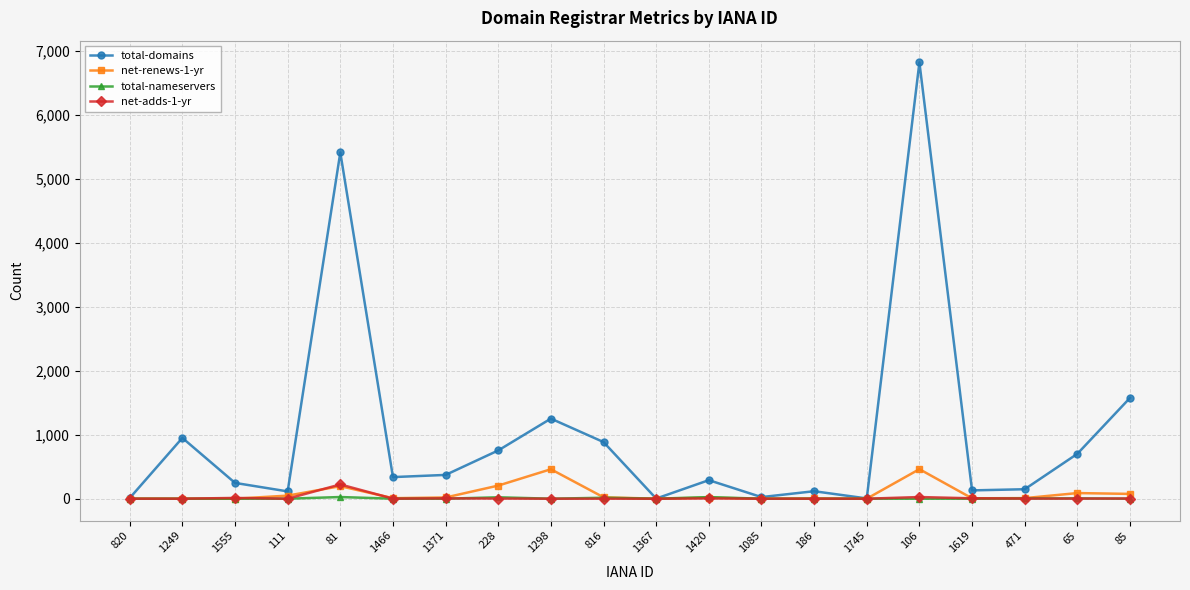

What are all the series names shown in the legend?

total-domains, net-renews-1-yr, total-nameservers, net-adds-1-yr